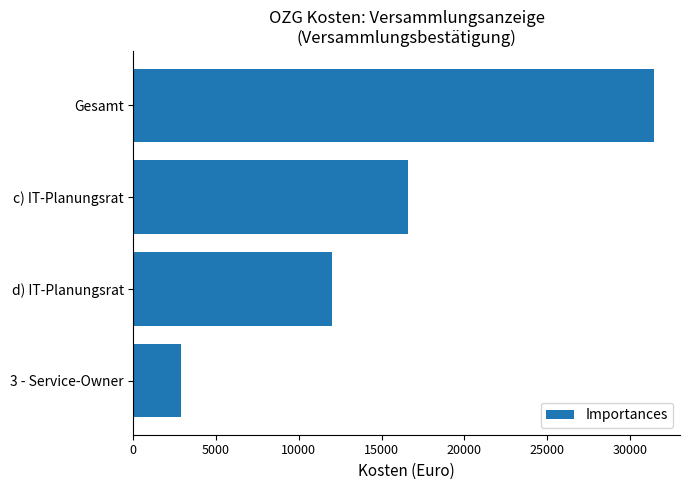

Is it true that the value at Gesamt is 14175.1?

False